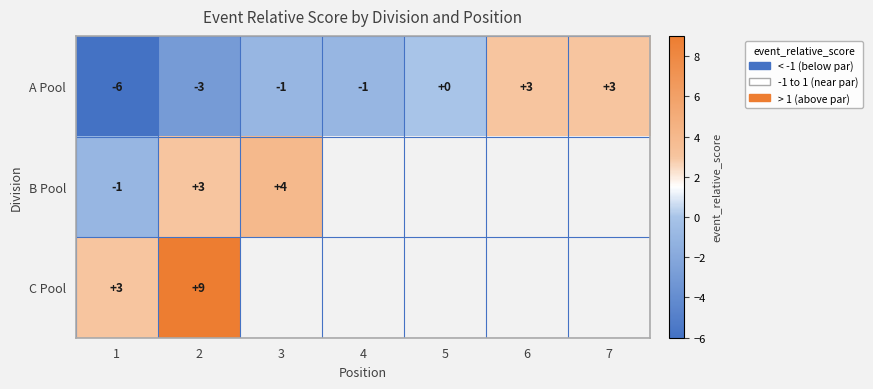

The value of A Pool at 6 is 3. True or false?

True